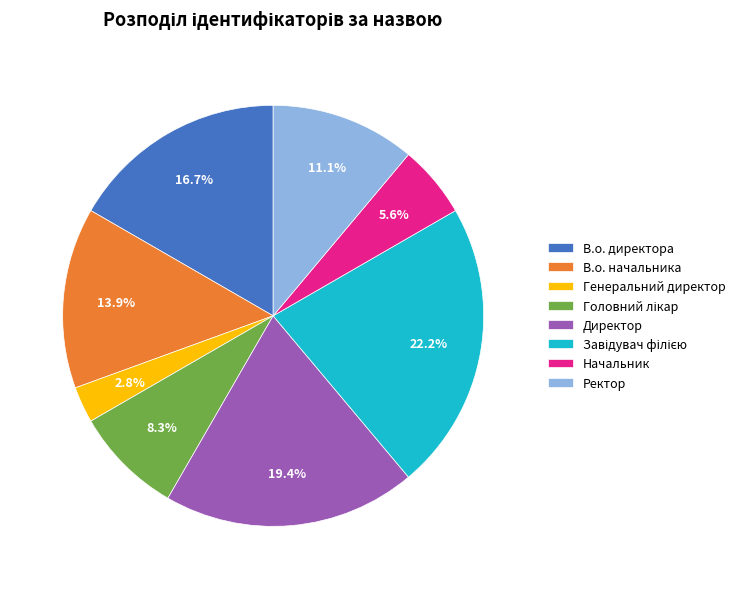

Which has a higher value, Генеральний директор or Ректор?

Ректор